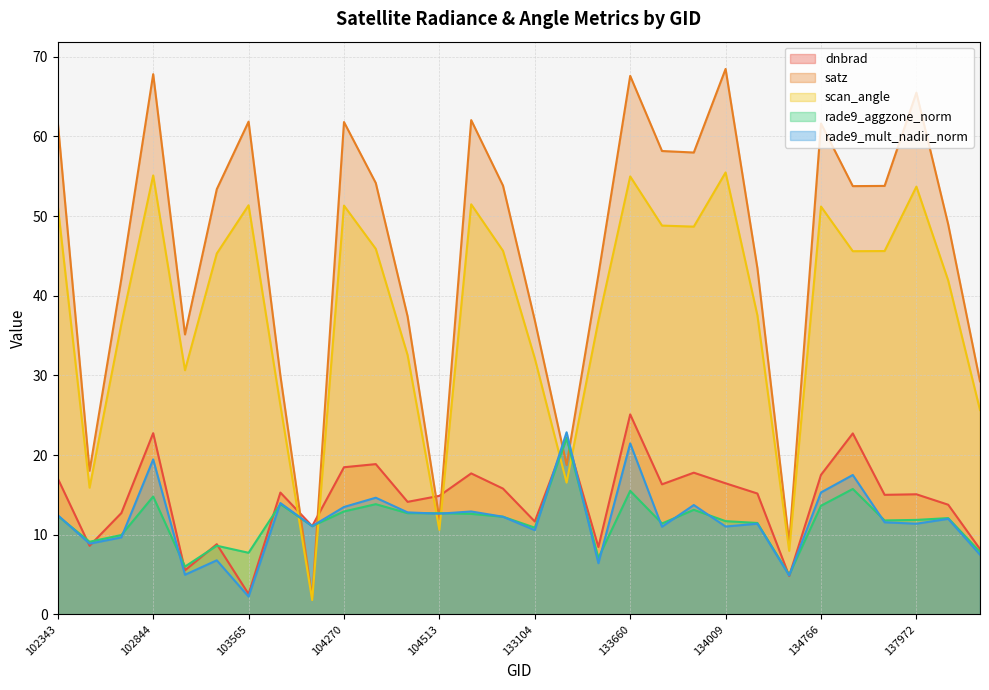

What is the value of the scan_angle point at the 12th from the left?

32.6